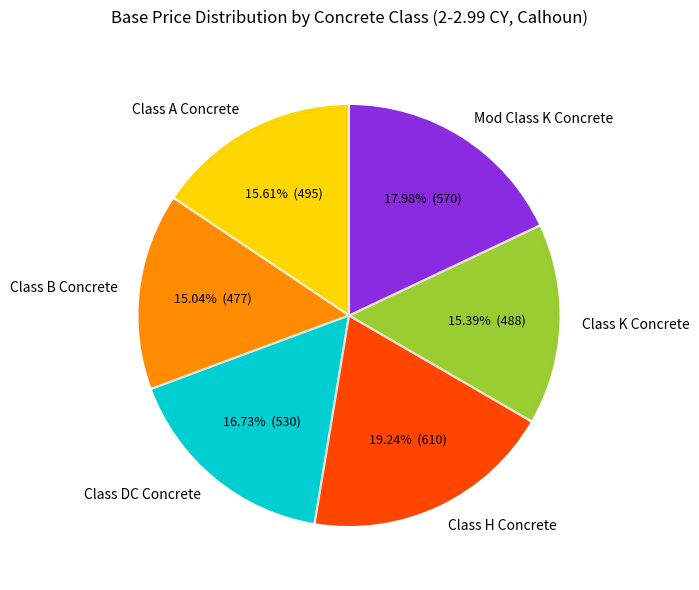

To the nearest percent, what is the difference between the Class B Concrete and Class DC Concrete slice percentages?

2%